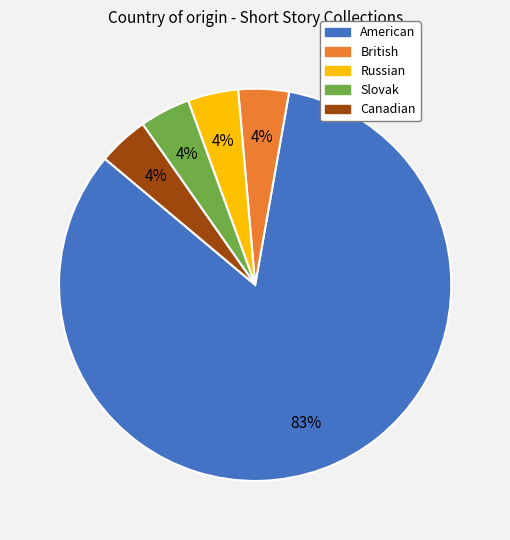

How many segments does this pie chart have?

5